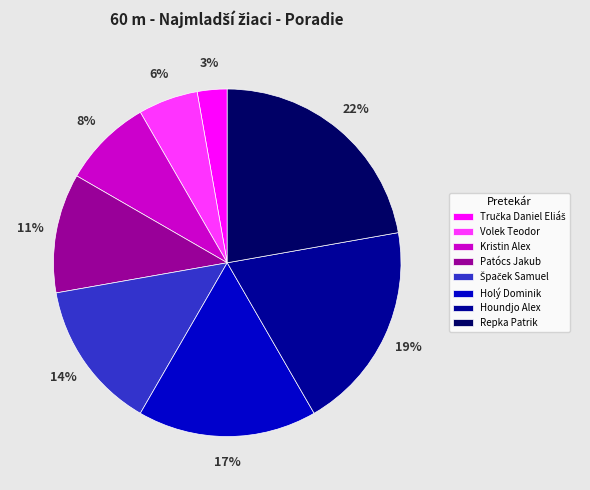

Is the sum of Holý Dominik and Houndjo Alex greater than half?

No